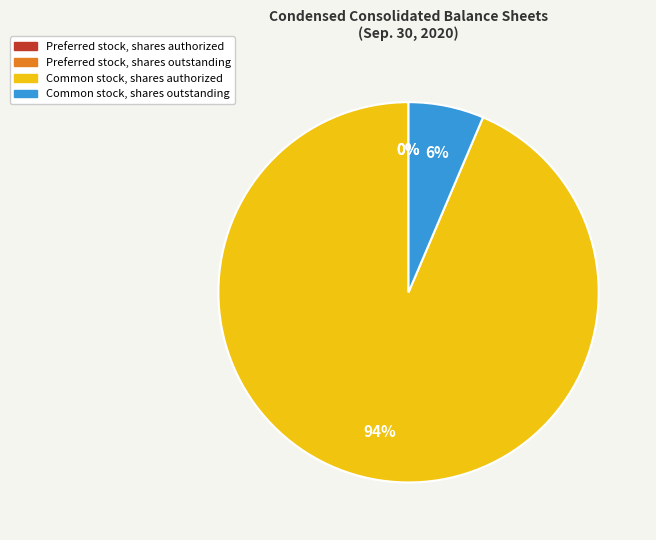

Is Common stock, shares authorized the majority of the pie?

Yes